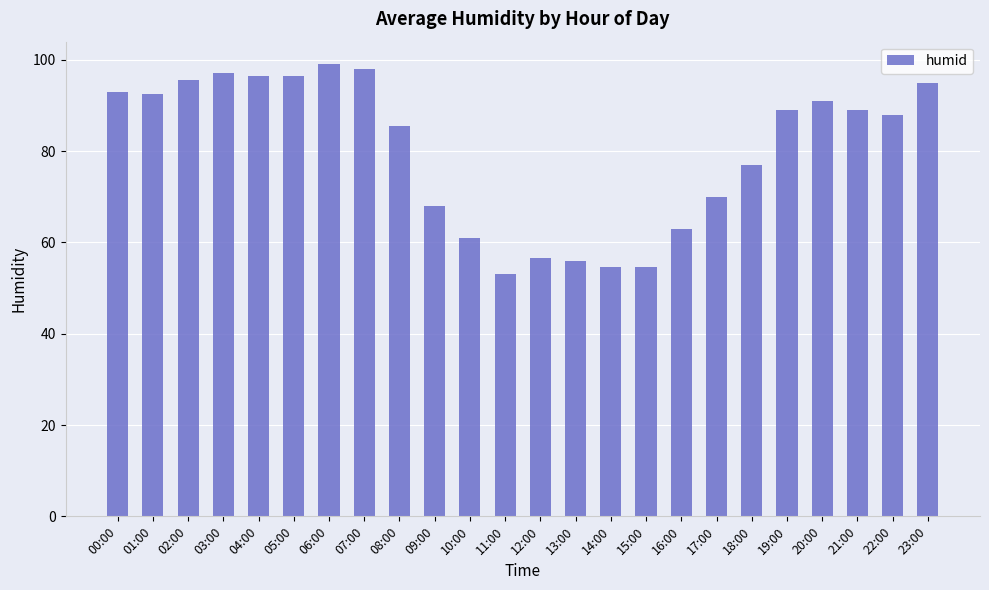

Reading left to right, transcribe all the data shown in this chart.

00:00=93.0	01:00=92.5	02:00=95.5	03:00=97.0	04:00=96.5	05:00=96.5	06:00=99.0	07:00=98.0	08:00=85.5	09:00=68.0	10:00=61.0	11:00=53.0	12:00=56.5	13:00=56.0	14:00=54.5	15:00=54.5	16:00=63.0	17:00=70.0	18:00=77.0	19:00=89.0	20:00=91.0	21:00=89.0	22:00=88.0	23:00=95.0